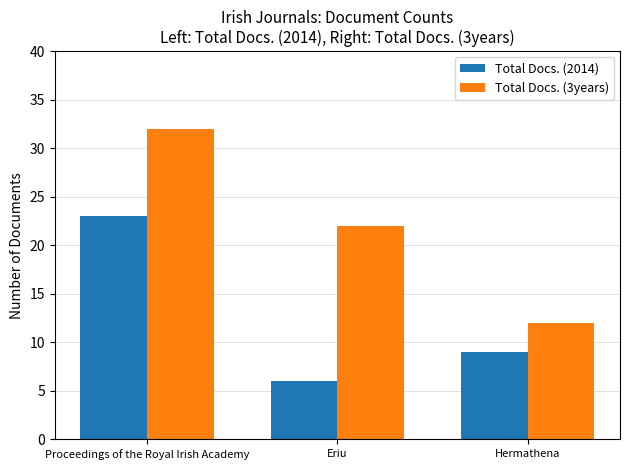

What is the difference between the second highest and minimum values in the Total Docs. (2014) series?

3